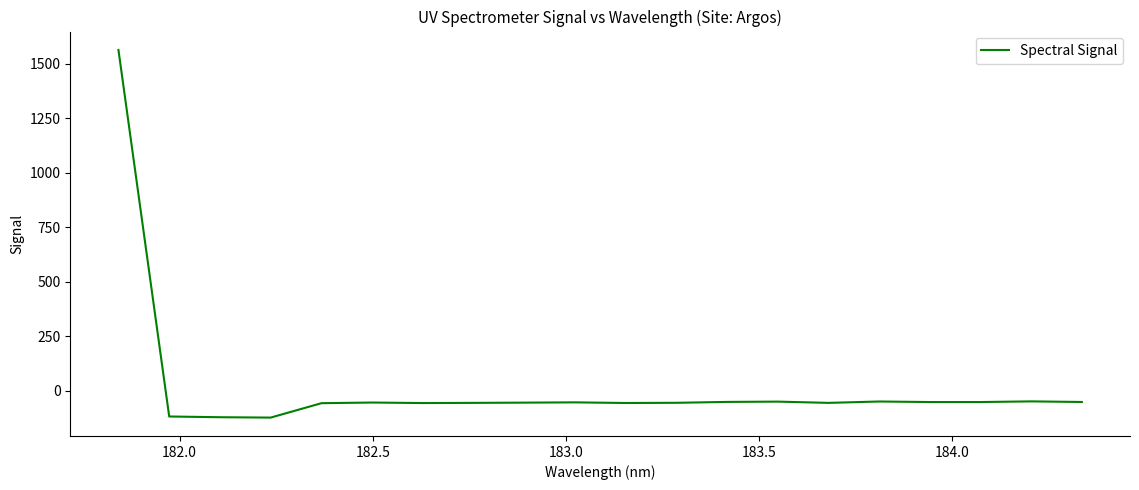

What is the sum of all values?

363.6